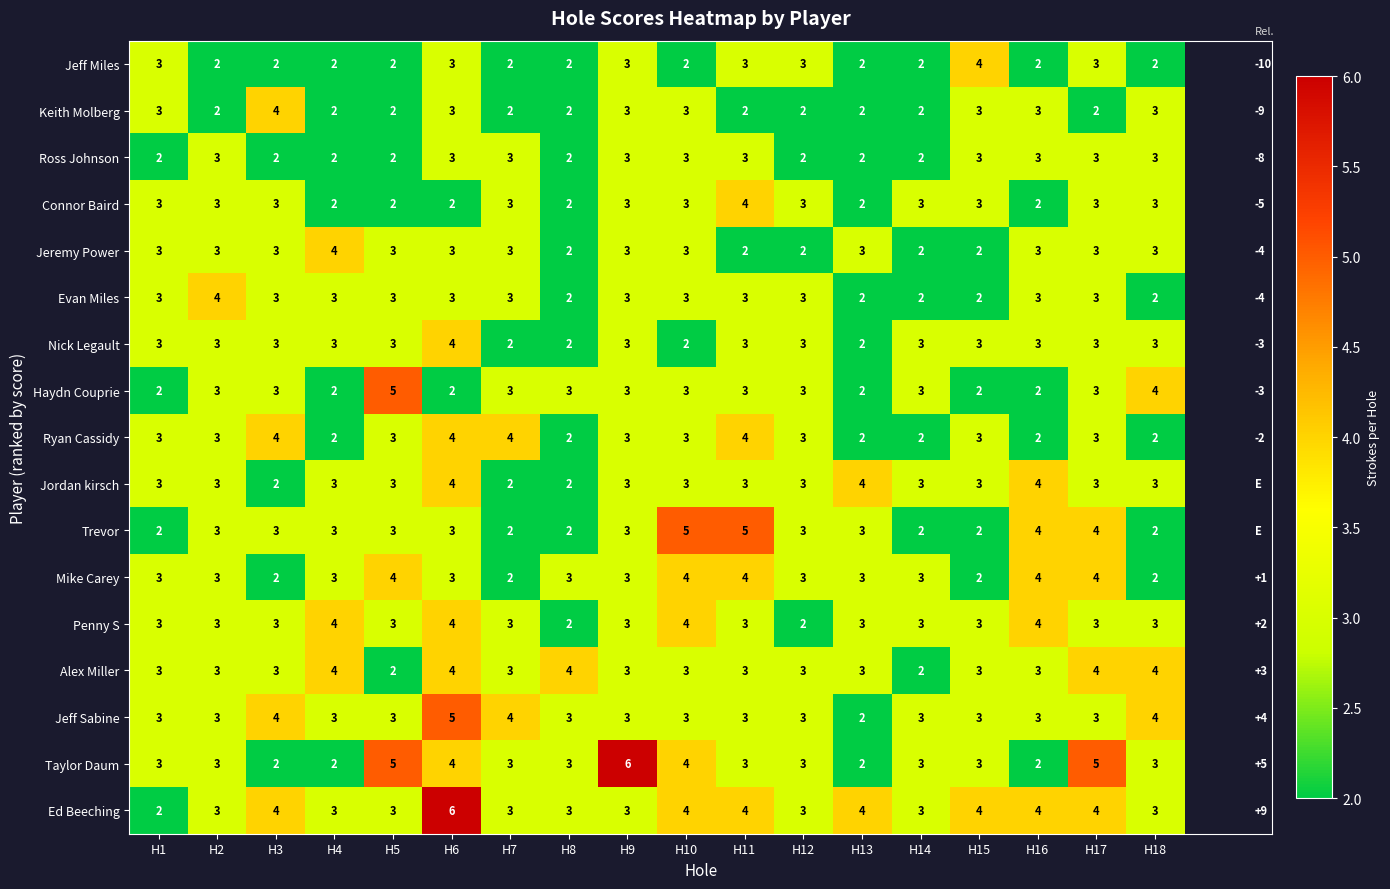

What is the spread (max minus min) of values at H5?

3